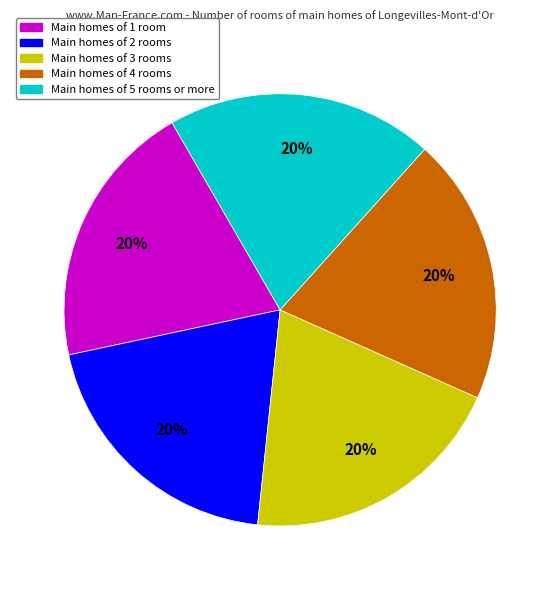

How many segments does this pie chart have?

5